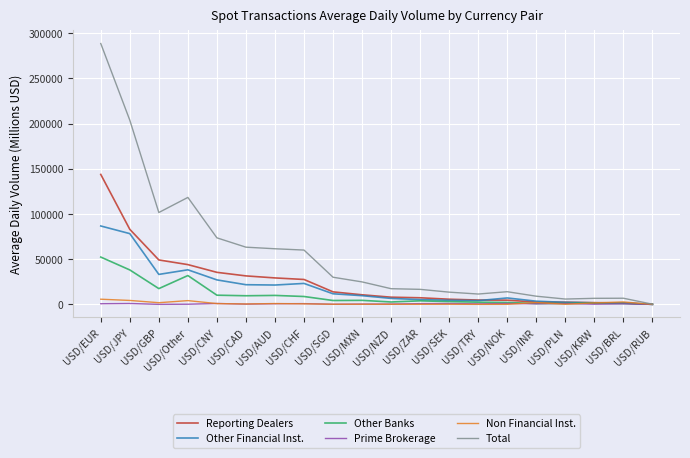

In Other Banks, how many points are lower than both neighbors (excluding endpoints)?

5